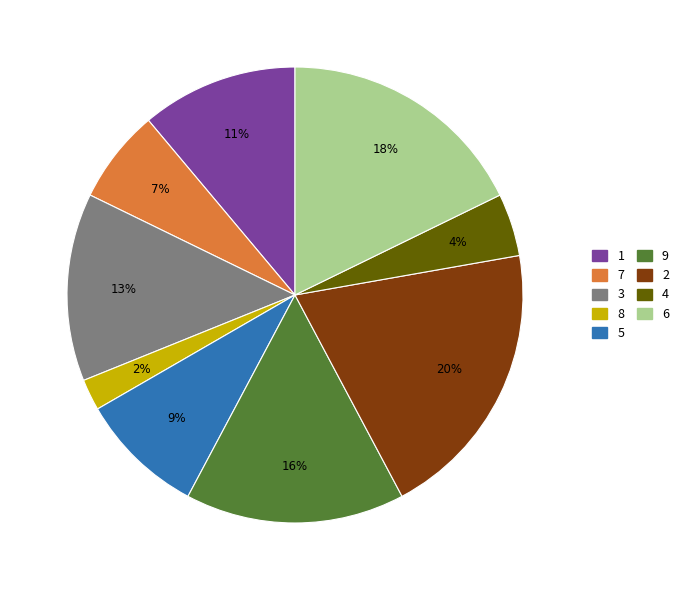

To the nearest percent, what percentage of the pie is 5?

9%